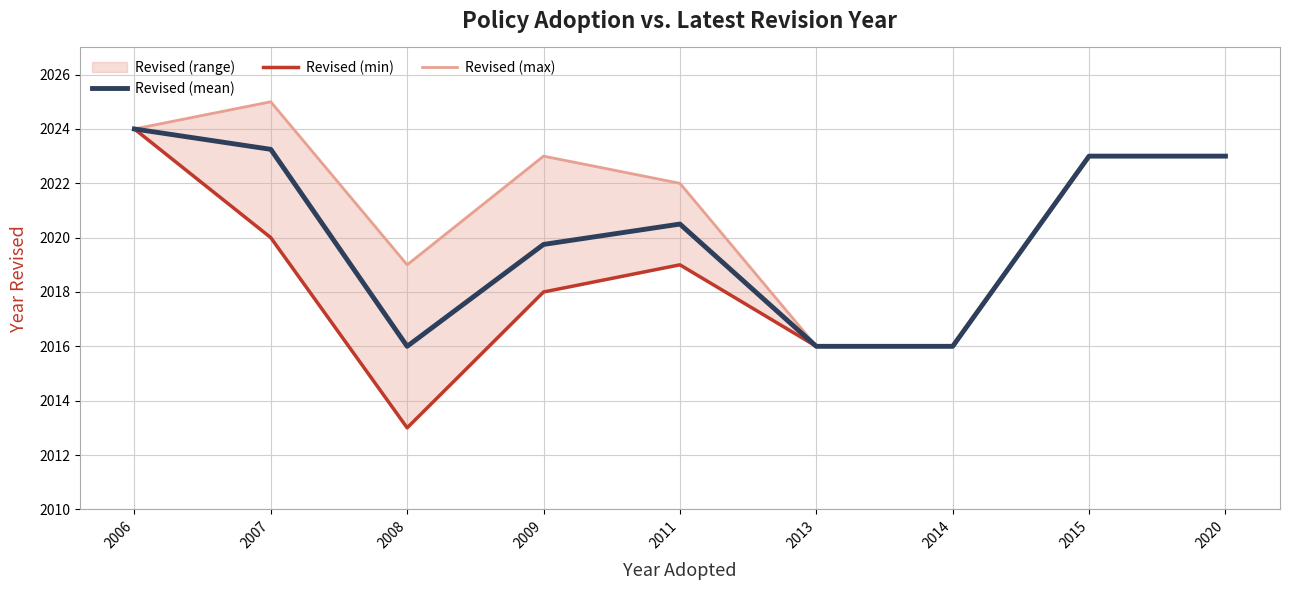

How many lines are shown in the chart?

3